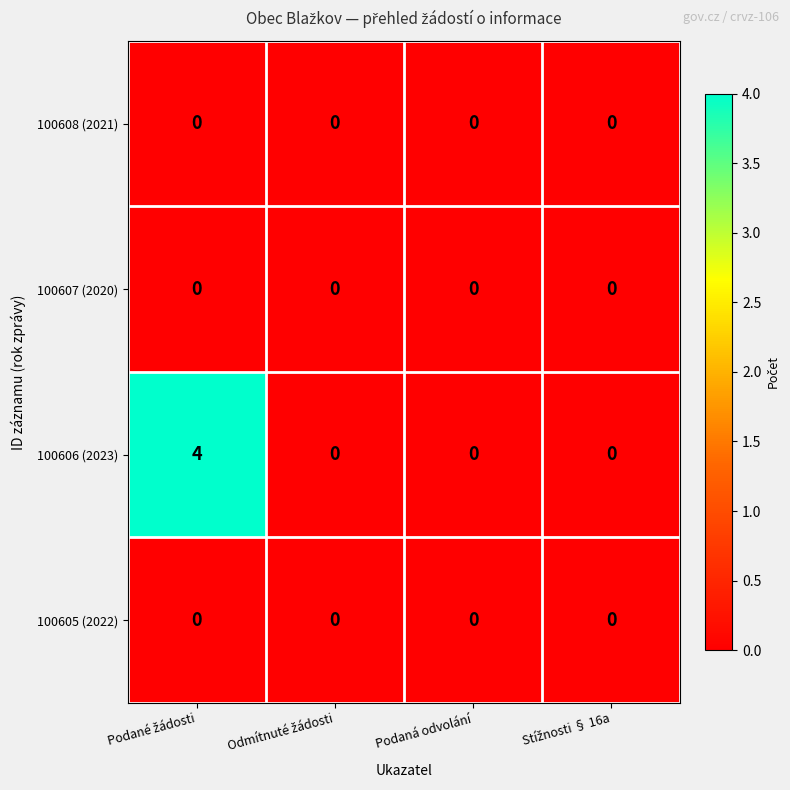

Which series has the largest range (max minus min)?

100606 (2023)